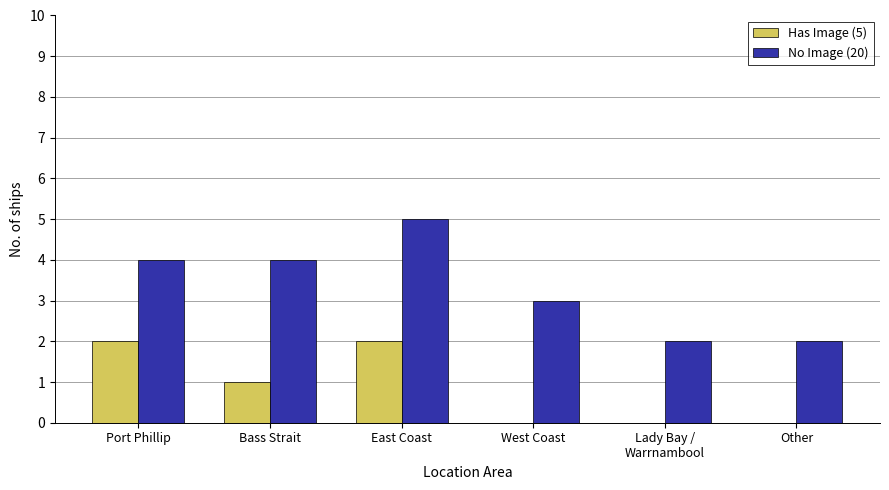

Where is Has Image (5) nearest to the value 1?

Bass Strait